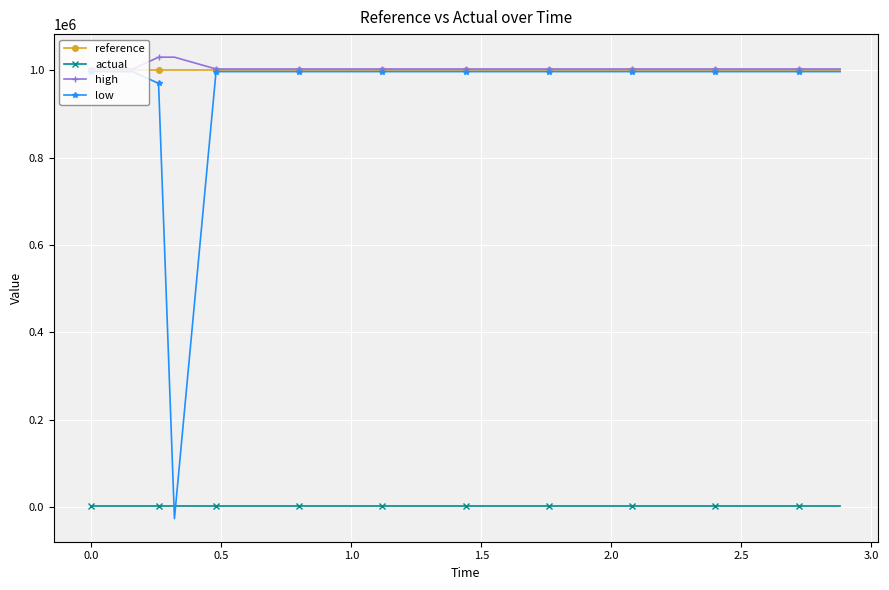

What is the minimum value shown in the chart?

-26236.0